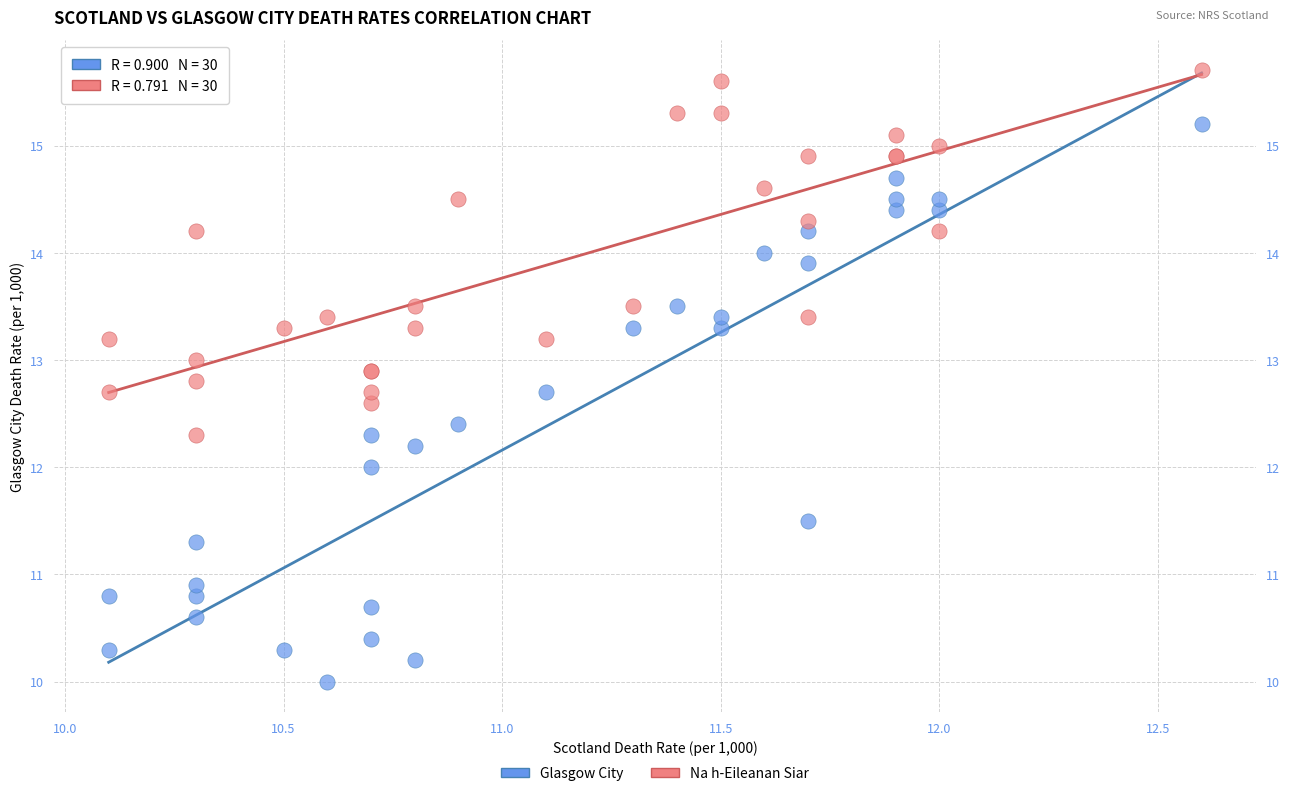

What are all the series names shown in the legend?

Glasgow City, Na h-Eileanan Siar